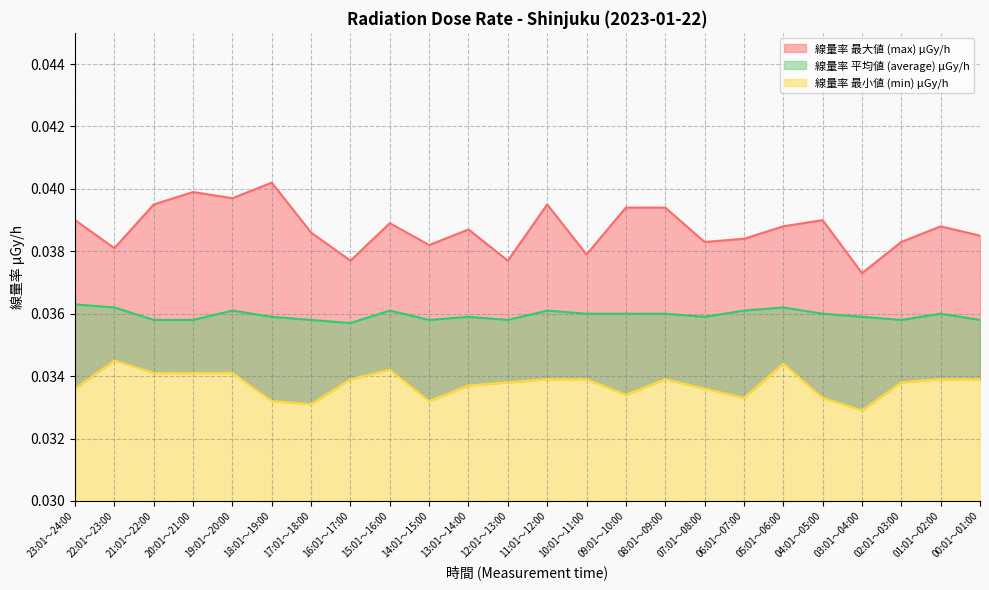

True or false: 線量率 最大値 (max) μGy/h and 線量率 最小値 (min) μGy/h cross at least once.

False